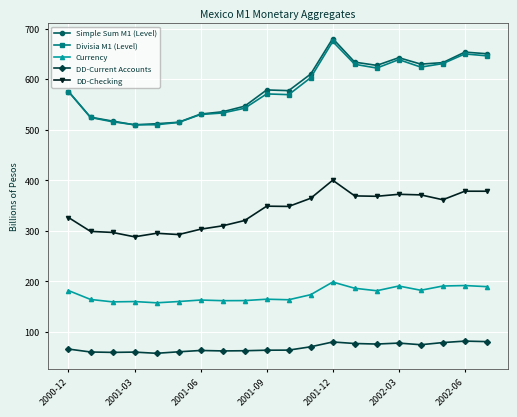

Is this an area chart (filled region under the line)?

No